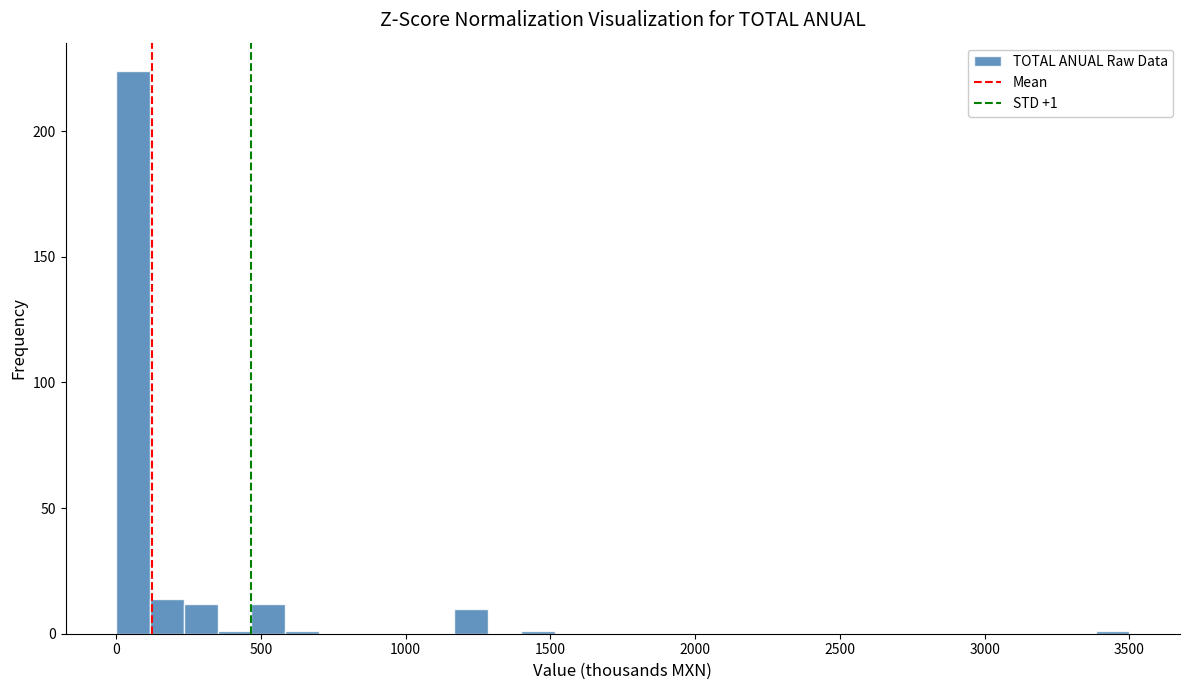

Around what value on the x-axis is the tallest bar? Give the approximate position of its centre, as read against the axis.

50